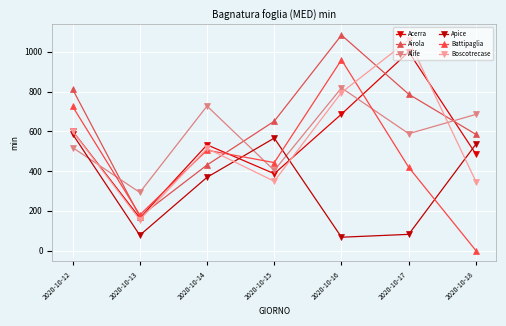

At how many categories does at least one series exceed 216?

7